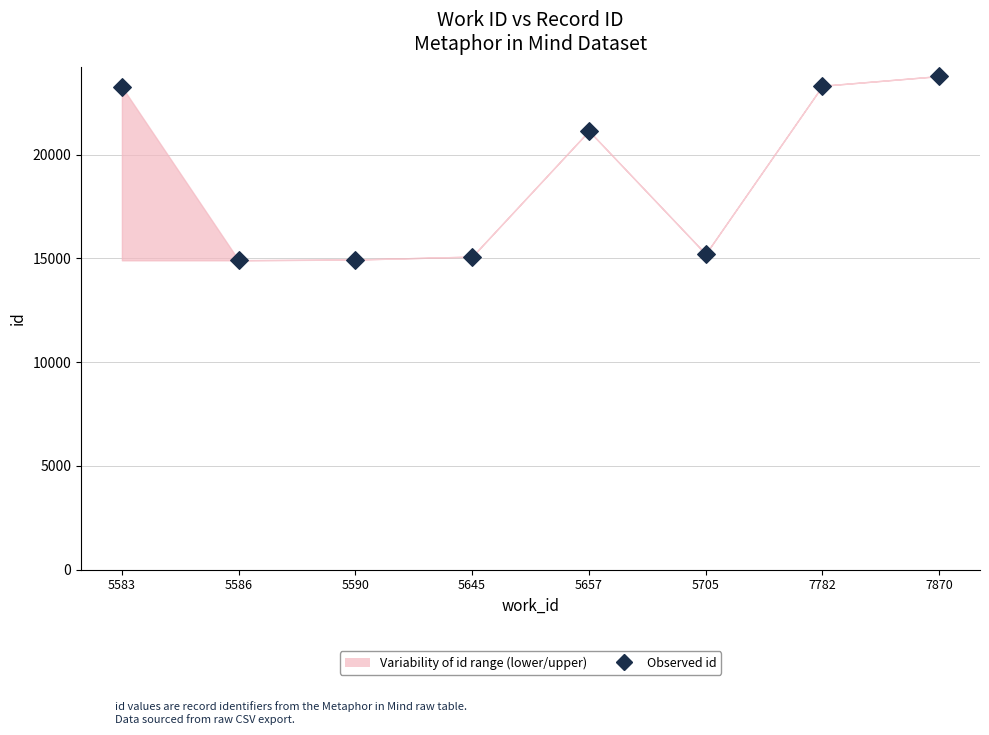

What Y value in the scatter plot is closest to 19357?

21153